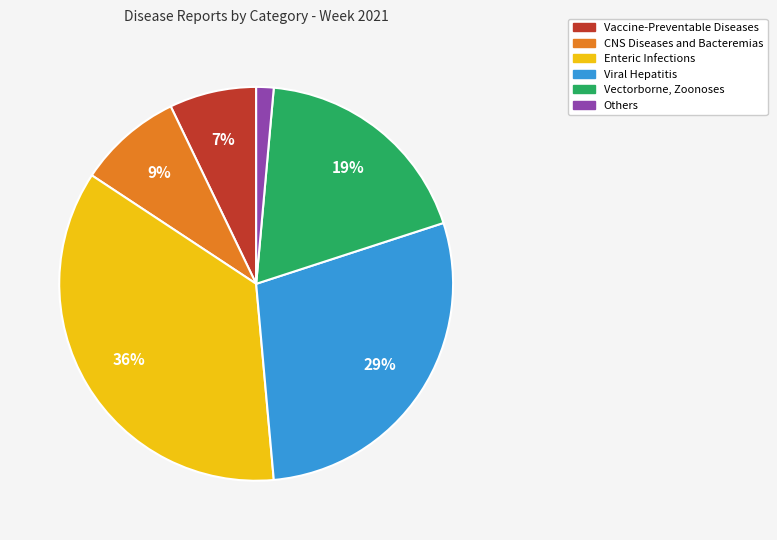

Is it true that Enteric Infections is 36% of the pie?

True